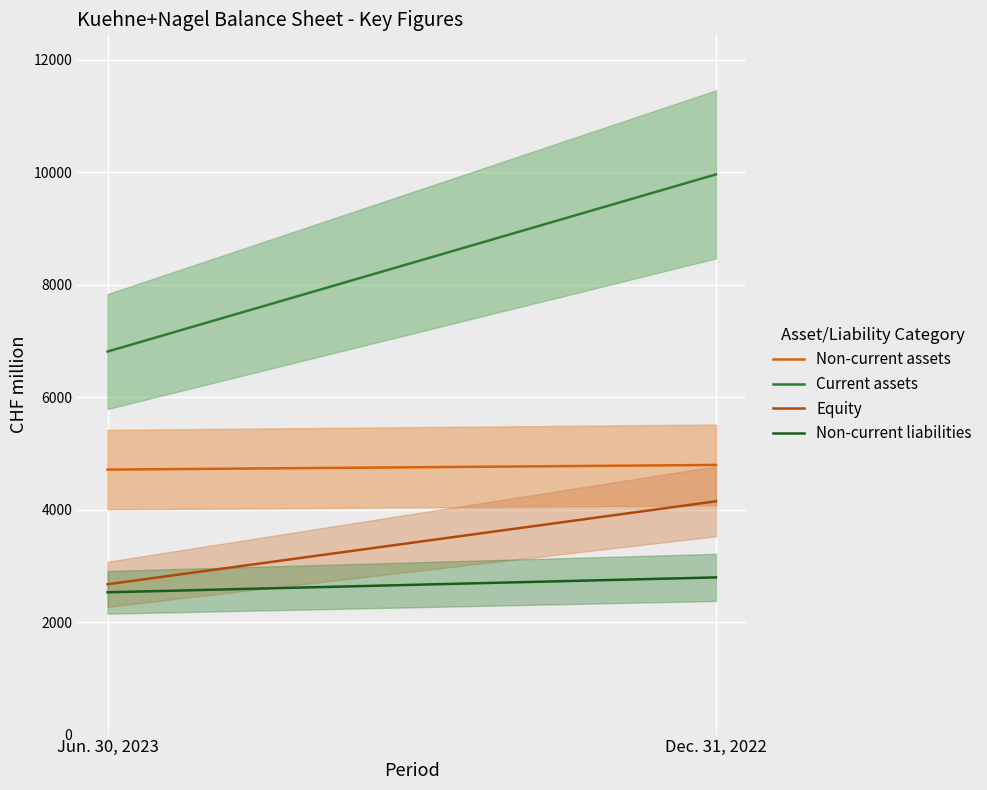

Reading left to right, what are all the values shown in this chart?

Non-current assets: Jun. 30, 2023=4710	Dec. 31, 2022=4793
Current assets: Jun. 30, 2023=6809	Dec. 31, 2022=9958
Equity: Jun. 30, 2023=2672	Dec. 31, 2022=4147
Non-current liabilities: Jun. 30, 2023=2529	Dec. 31, 2022=2794